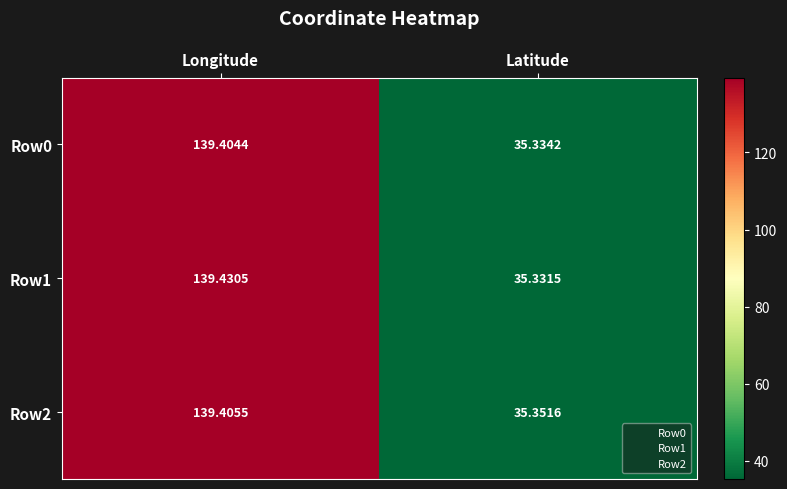

At which category is the sum across all series the highest?

Longitude